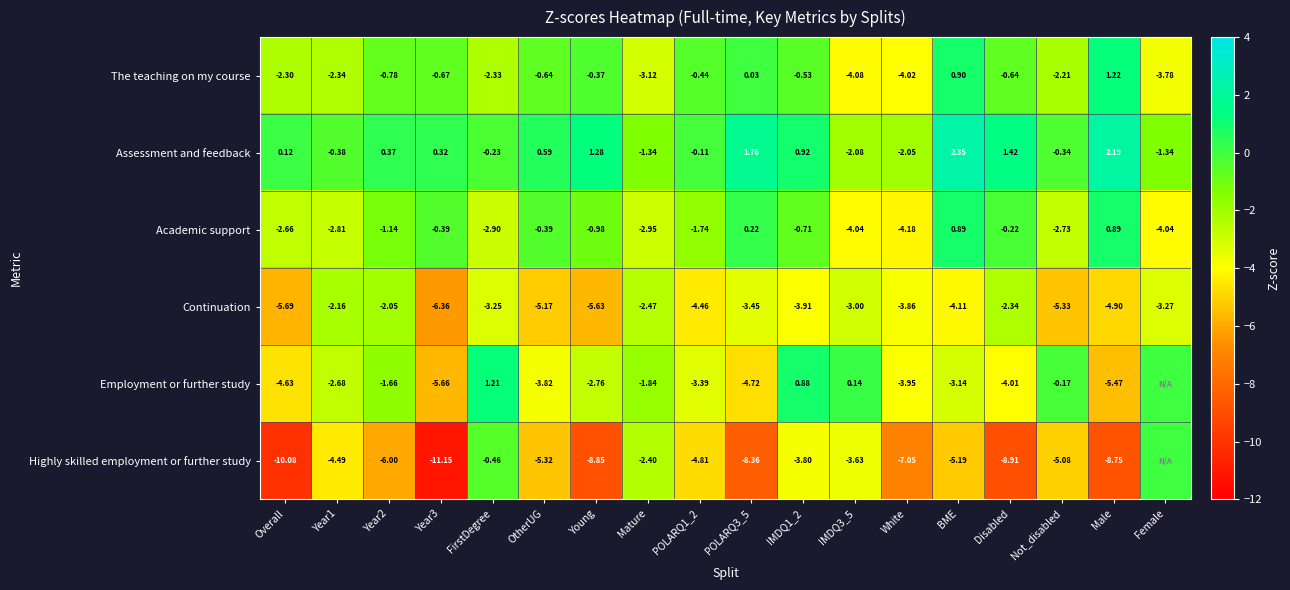

Is the value of Academic support at FirstDegree greater than the value of The teaching on my course at Year1?

No